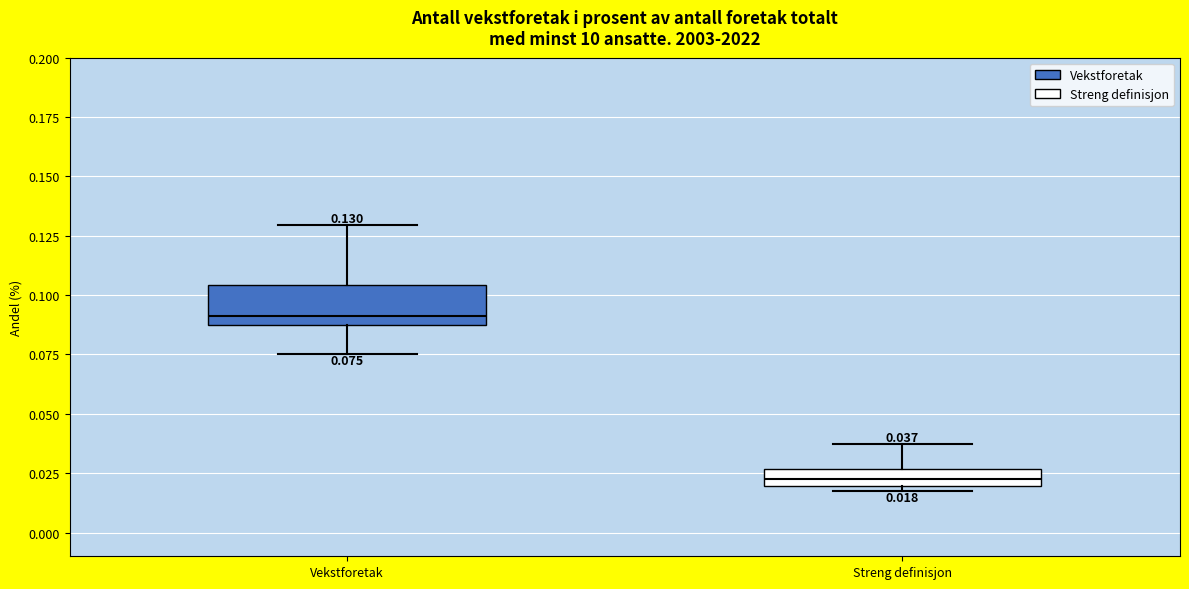

Which box's median line is the highest?

Vekstforetak